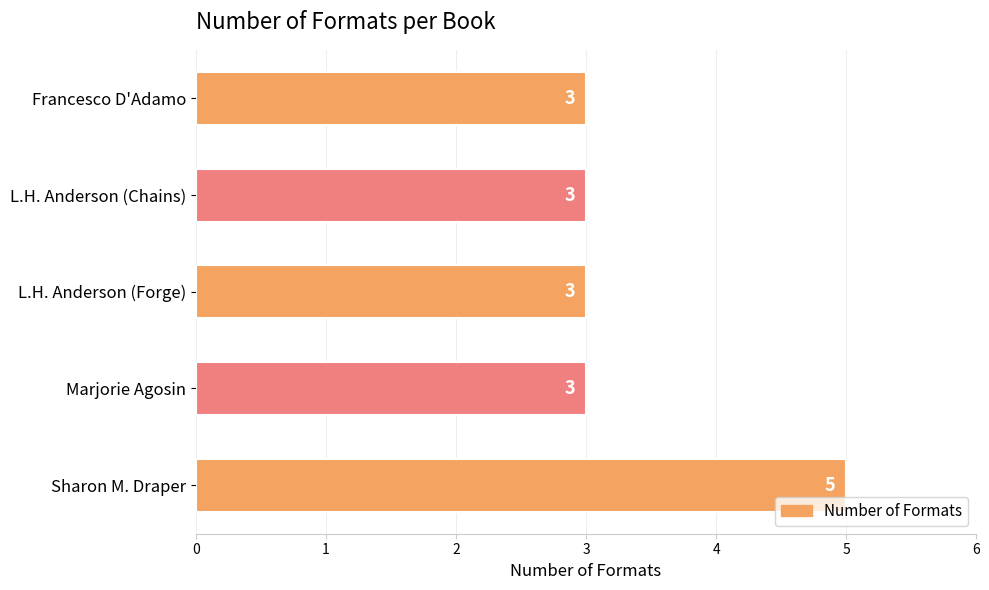

What is the sum of all values?

17